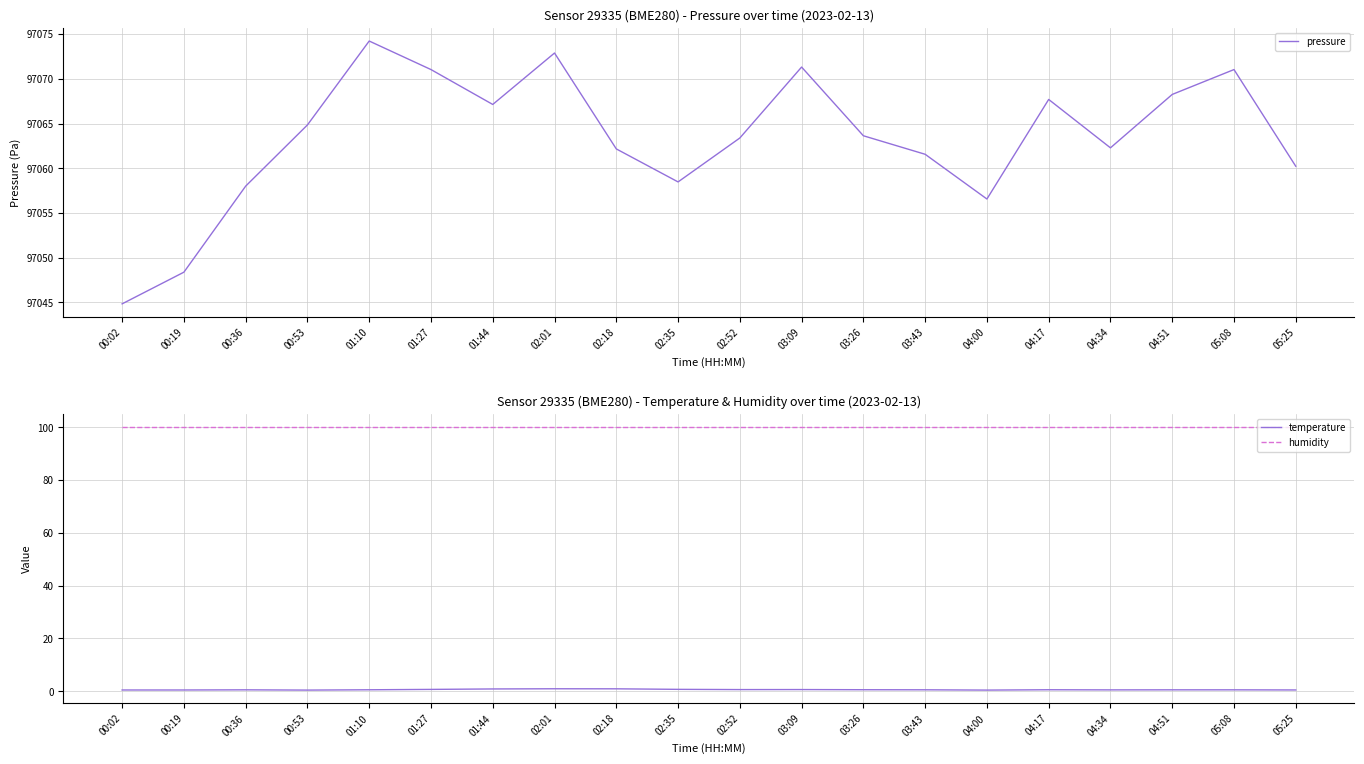

True or false: pressure and humidity cross at least once.

False